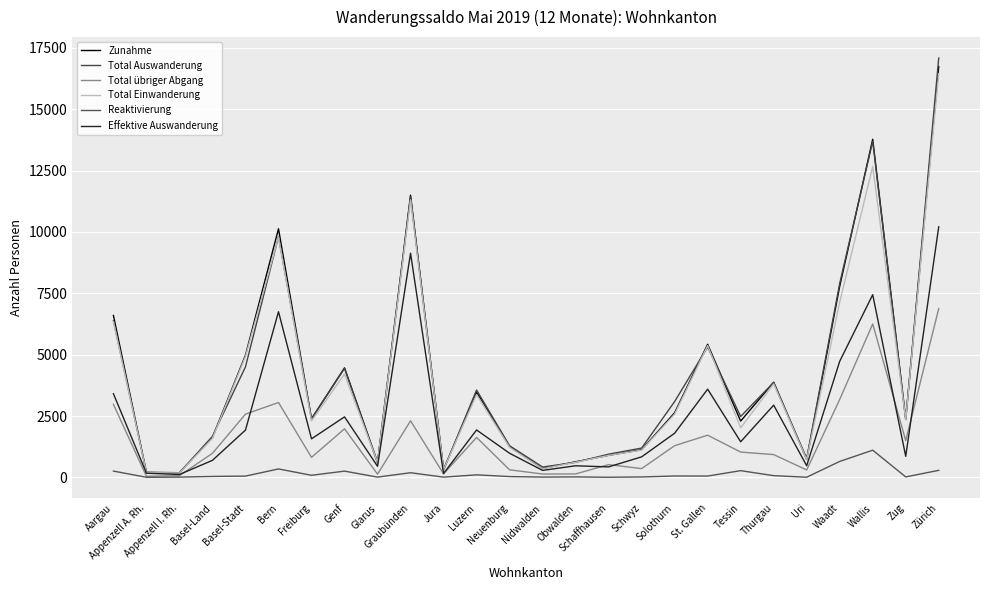

Does the chart have visible grid lines?

Yes